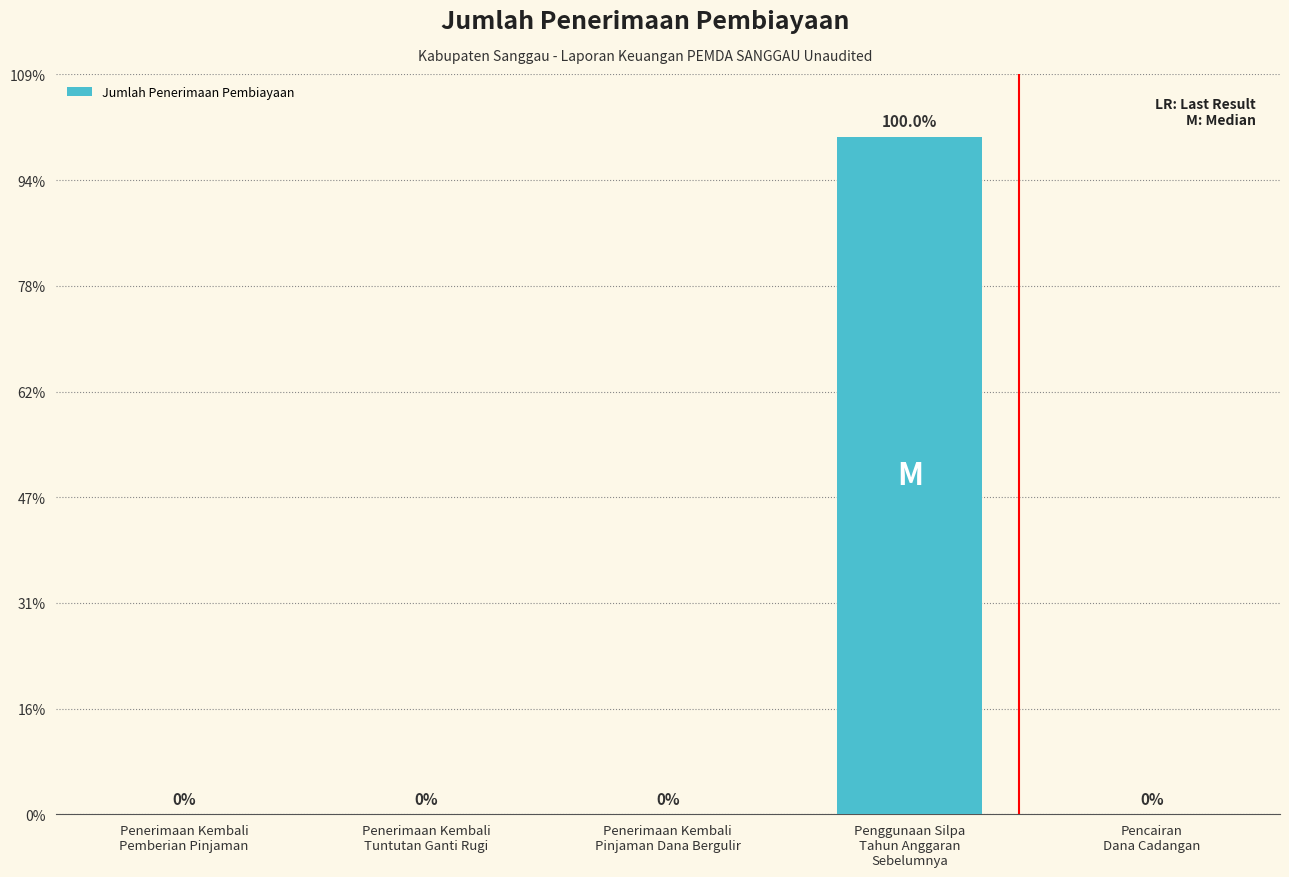

Reading left to right, what are all the values shown in this chart?

Penerimaan Kembali
Pemberian Pinjaman=0	Penerimaan Kembali
Tuntutan Ganti Rugi=0	Penerimaan Kembali
Pinjaman Dana Bergulir=0	Penggunaan Silpa
Tahun Anggaran
Sebelumnya=201515599578	Pencairan
Dana Cadangan=0